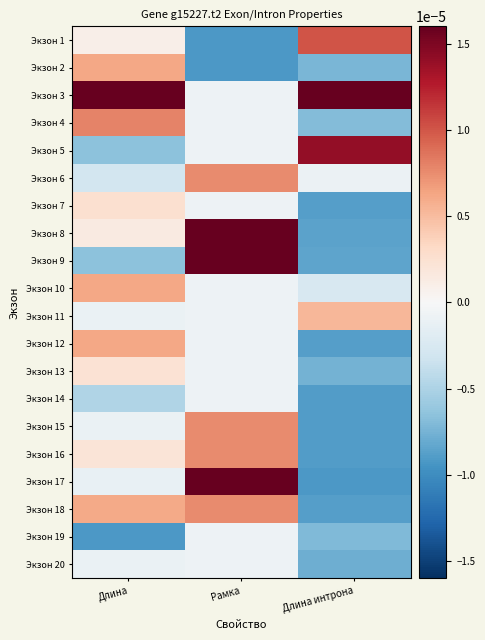

Reading left to right, transcribe all the data shown in this chart.

Экзон 1: Длина=0.0	Рамка=-0.0	Длина интрона=0.0
Экзон 2: Длина=0.0	Рамка=-0.0	Длина интрона=-0.0
Экзон 3: Длина=0.0	Рамка=-0.0	Длина интрона=0.0
Экзон 4: Длина=0.0	Рамка=-0.0	Длина интрона=-0.0
Экзон 5: Длина=-0.0	Рамка=-0.0	Длина интрона=0.0
Экзон 6: Длина=-0.0	Рамка=0.0	Длина интрона=-0.0
Экзон 7: Длина=0.0	Рамка=-0.0	Длина интрона=-0.0
Экзон 8: Длина=0.0	Рамка=0.0	Длина интрона=-0.0
Экзон 9: Длина=-0.0	Рамка=0.0	Длина интрона=-0.0
Экзон 10: Длина=0.0	Рамка=-0.0	Длина интрона=-0.0
Экзон 11: Длина=-0.0	Рамка=-0.0	Длина интрона=0.0
Экзон 12: Длина=0.0	Рамка=-0.0	Длина интрона=-0.0
Экзон 13: Длина=0.0	Рамка=-0.0	Длина интрона=-0.0
Экзон 14: Длина=-0.0	Рамка=-0.0	Длина интрона=-0.0
Экзон 15: Длина=-0.0	Рамка=0.0	Длина интрона=-0.0
Экзон 16: Длина=0.0	Рамка=0.0	Длина интрона=-0.0
Экзон 17: Длина=-0.0	Рамка=0.0	Длина интрона=-0.0
Экзон 18: Длина=0.0	Рамка=0.0	Длина интрона=-0.0
Экзон 19: Длина=-0.0	Рамка=-0.0	Длина интрона=-0.0
Экзон 20: Длина=-0.0	Рамка=-0.0	Длина интрона=-0.0